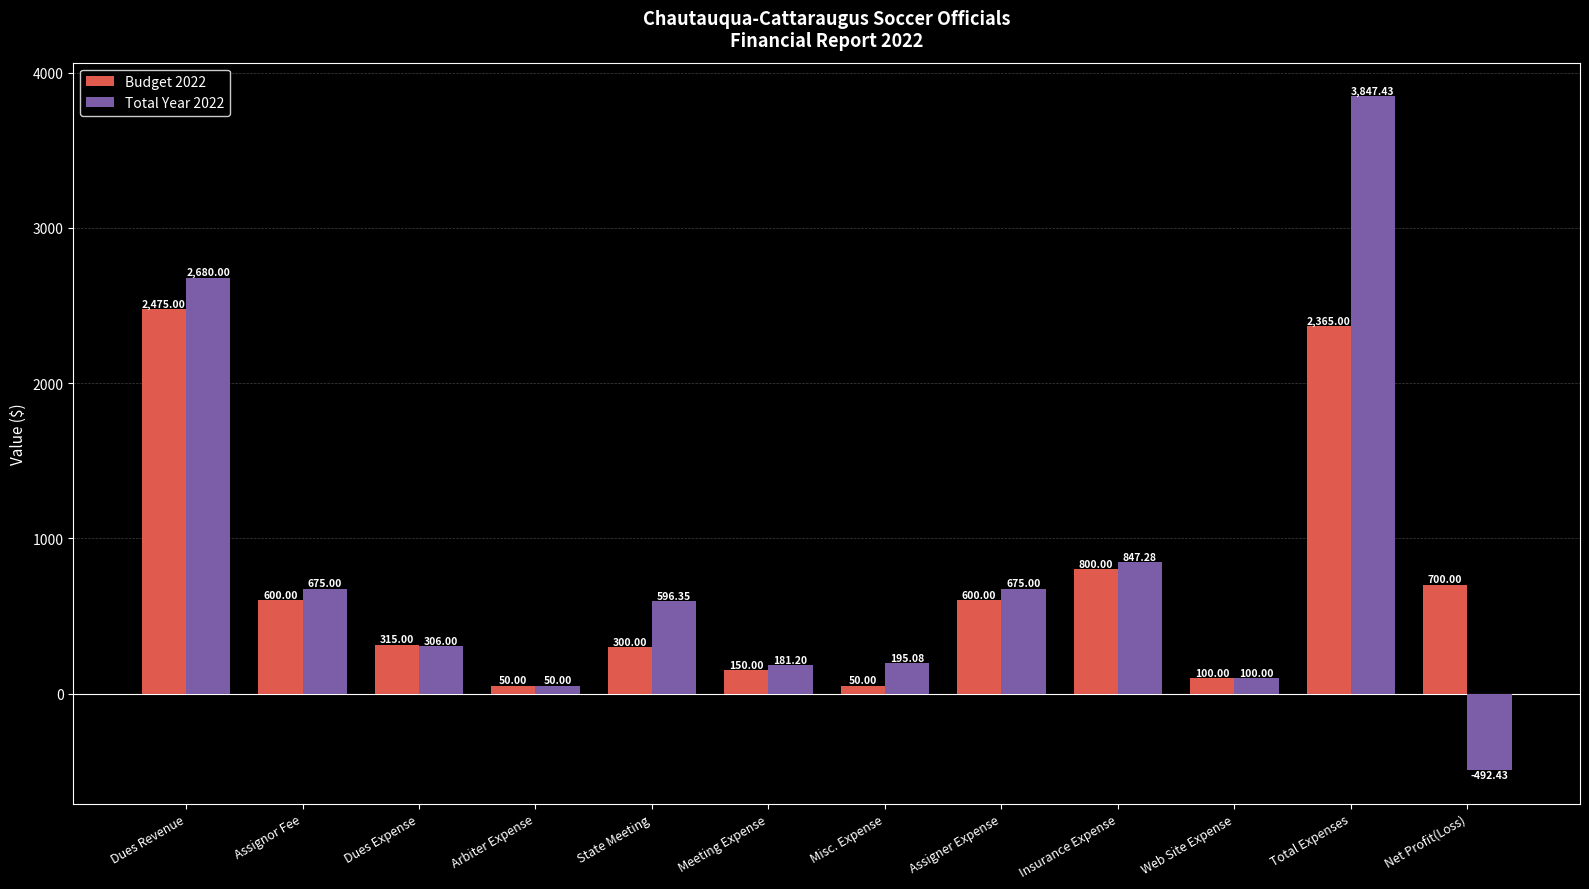

Reading left to right, what are all the values shown in this chart?

Budget 2022: 2475.0	600.0	315.0	50.0	300.0	150.0	50.0	600.0	800.0	100.0	2365.0	700.0
Total Year 2022: 2680.0	675.0	306.0	50.0	596.4	181.2	195.1	675.0	847.3	100.0	3847.4	-492.4